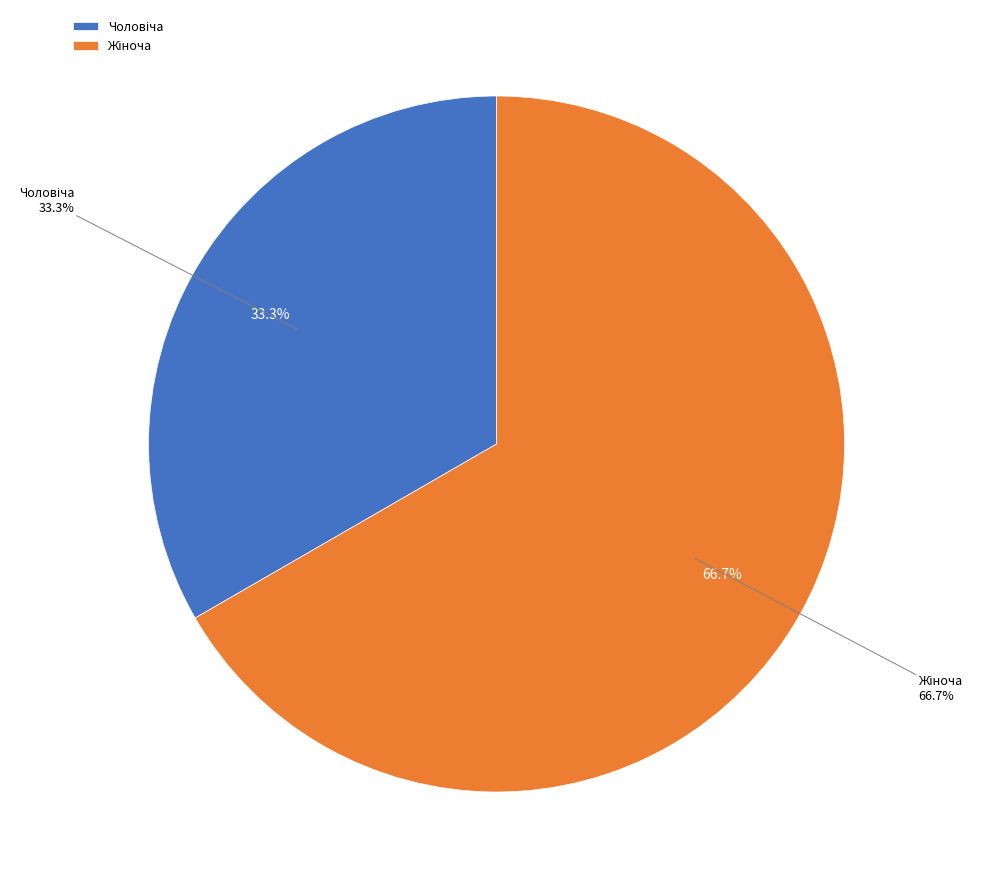

How many segments does this pie chart have?

2